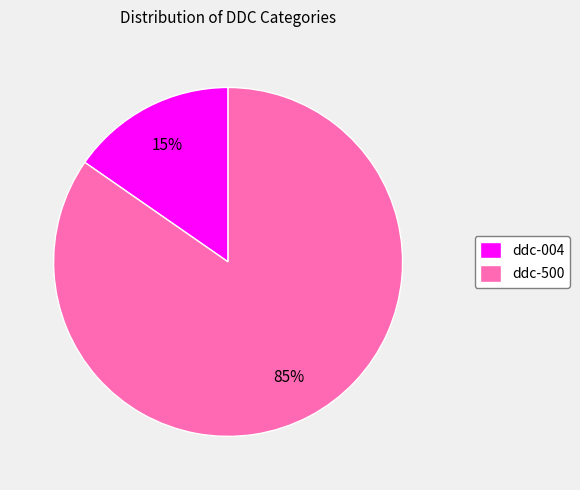

Between ddc-004 and ddc-500, which is larger?

ddc-500